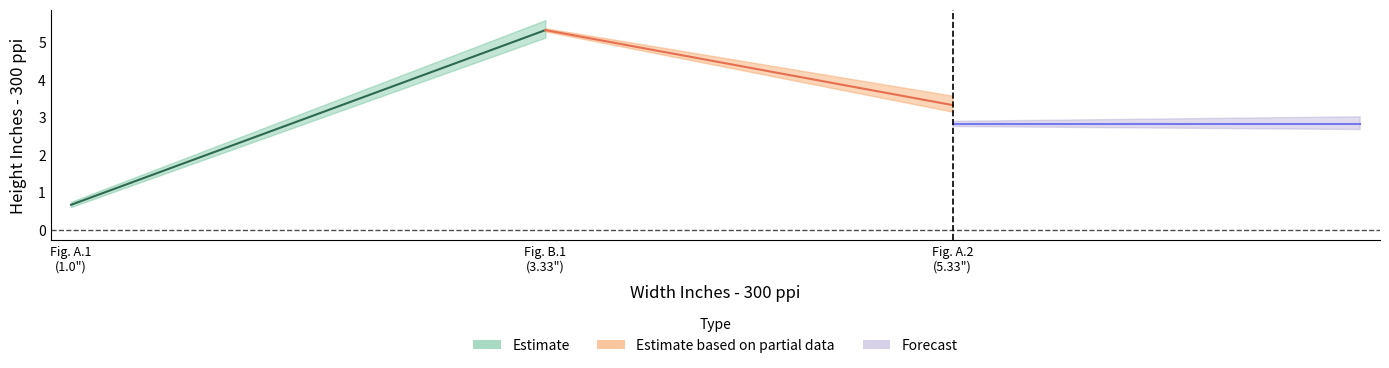

The Width Inches - 300 ppi series shows 1.0 at Fig. B.1. True or false?

False